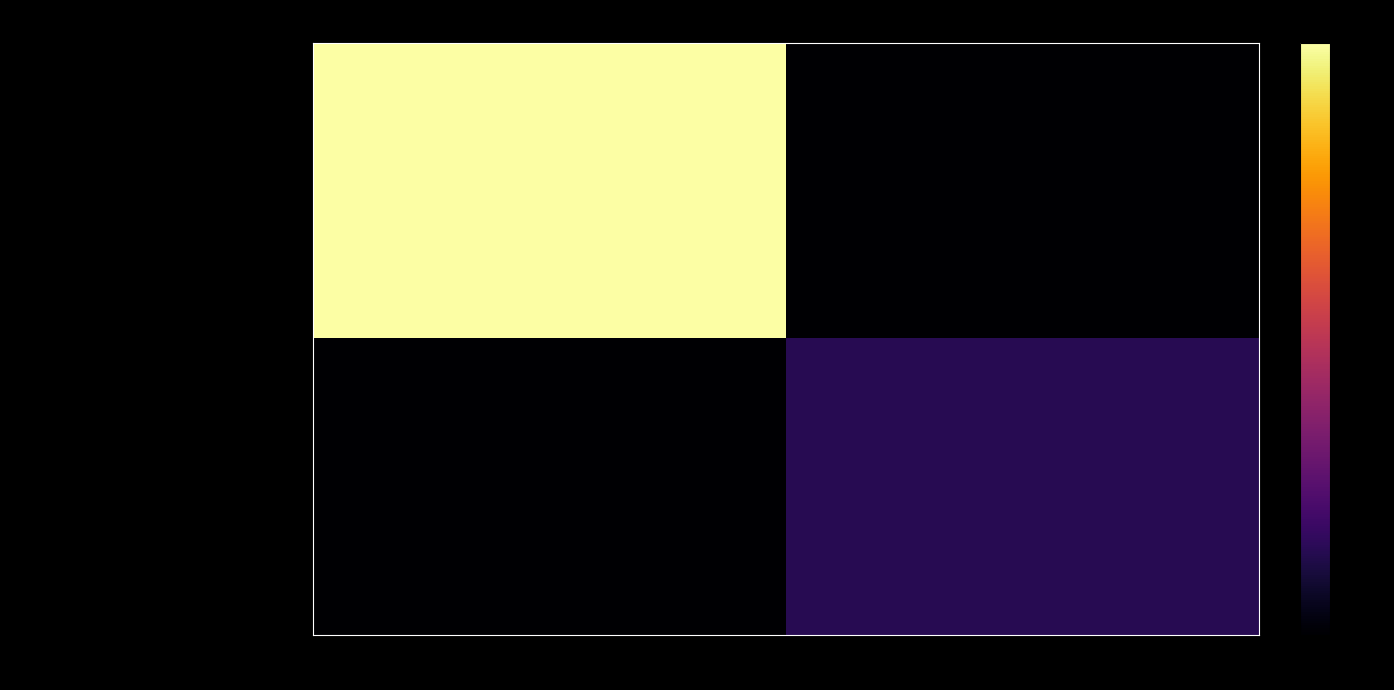

Which category has the lowest value across all series?

1